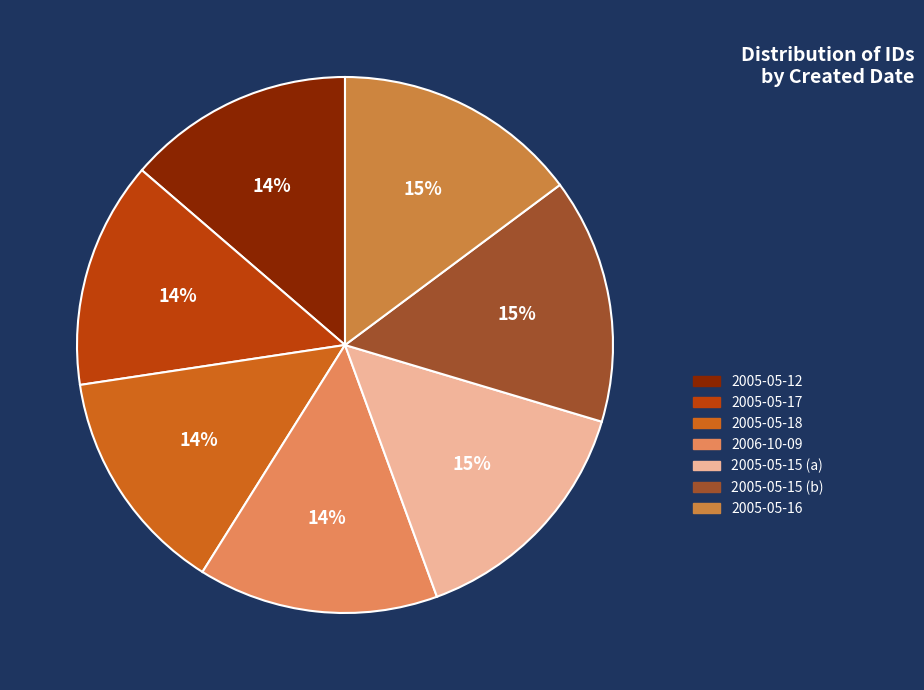

What percentage is NOT represented by 2005-05-12?

86.3%